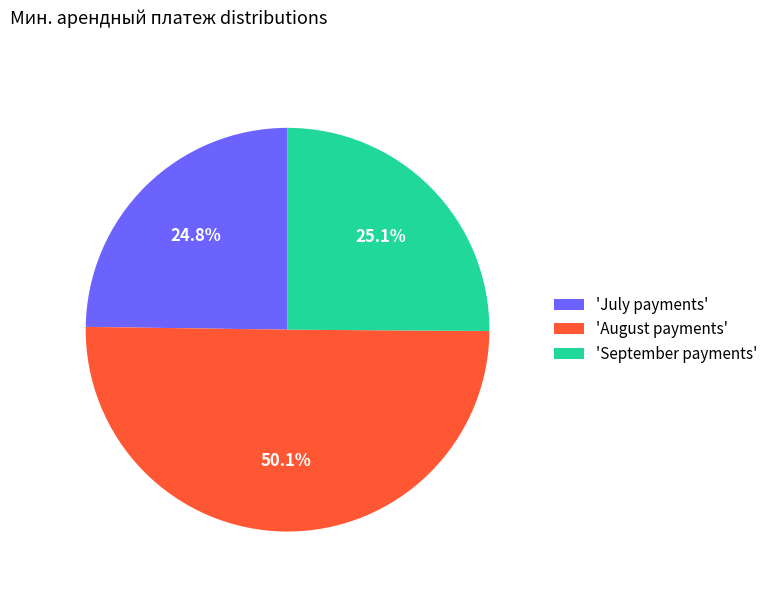

Which category has the biggest portion of the pie?

'August payments'